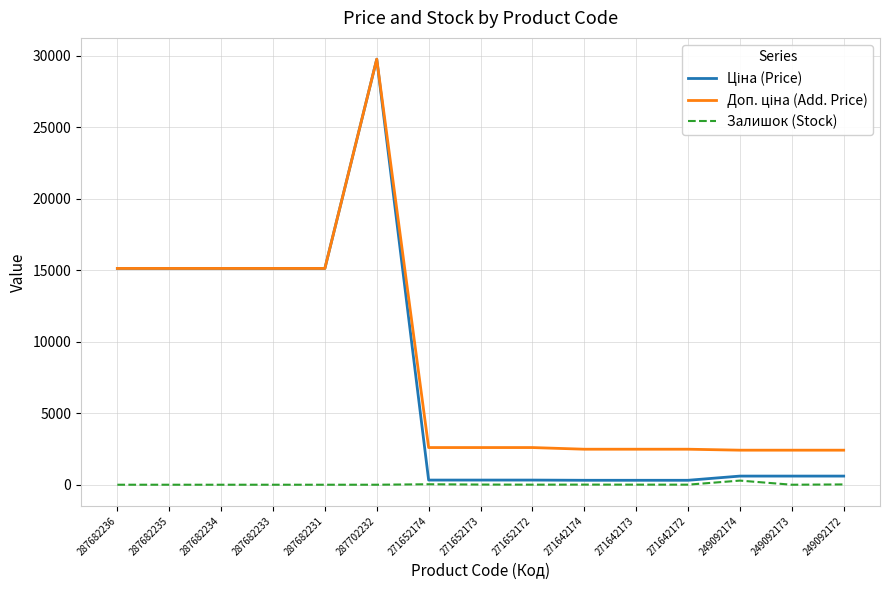

At which category is the sum across all series the highest?

287702232